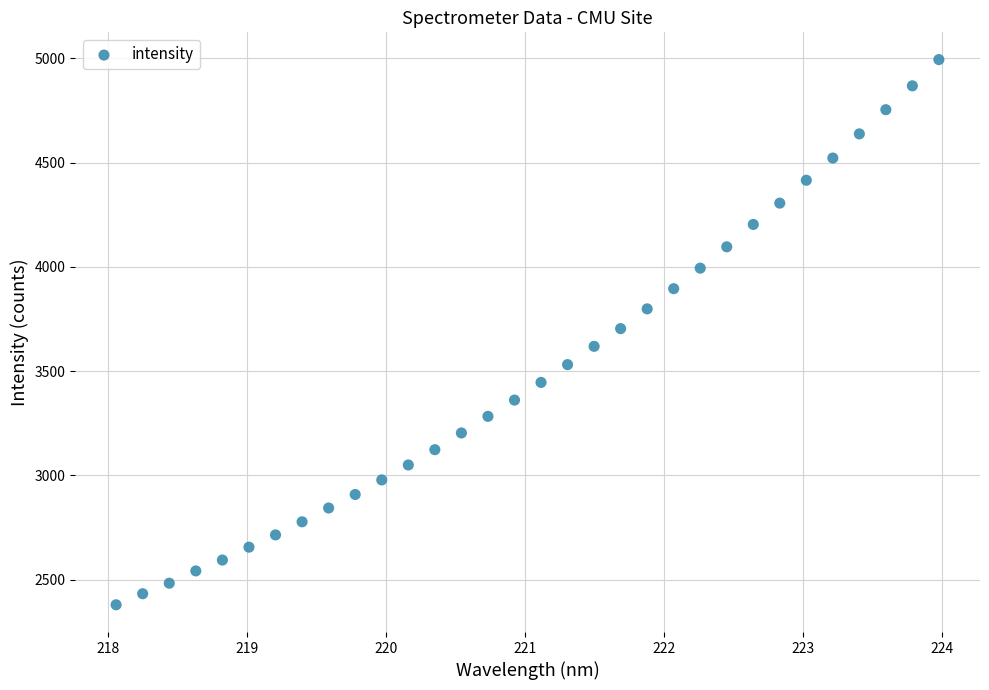

What is the range of Y values (max minus min)?

2614.3